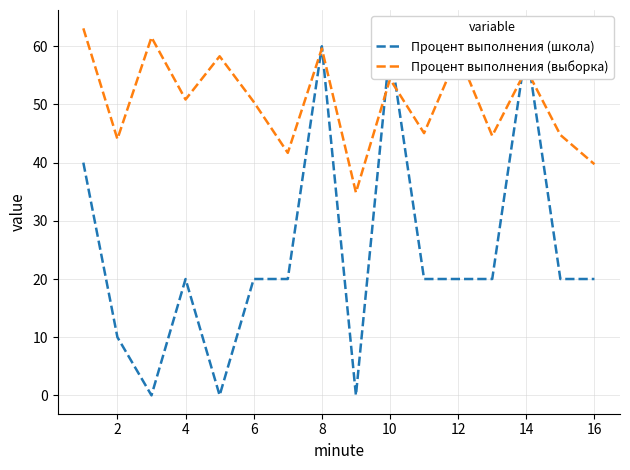

The Процент выполнения (выборка) series shows 82.9 at 14. True or false?

False